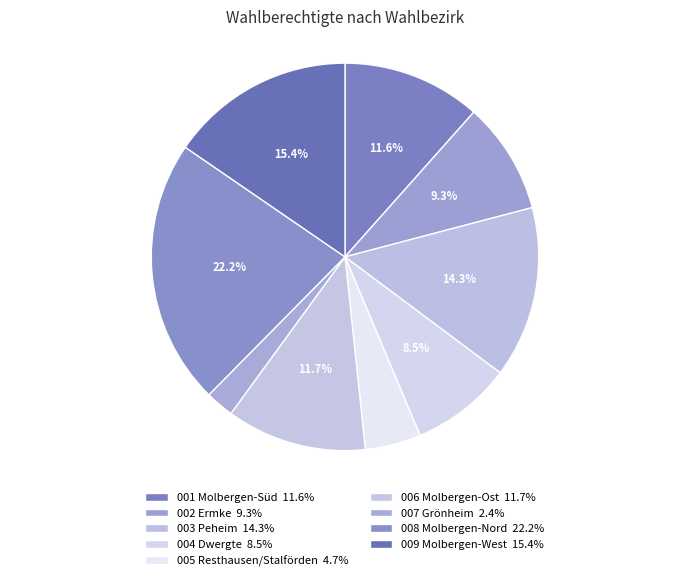

How many segments does this pie chart have?

9